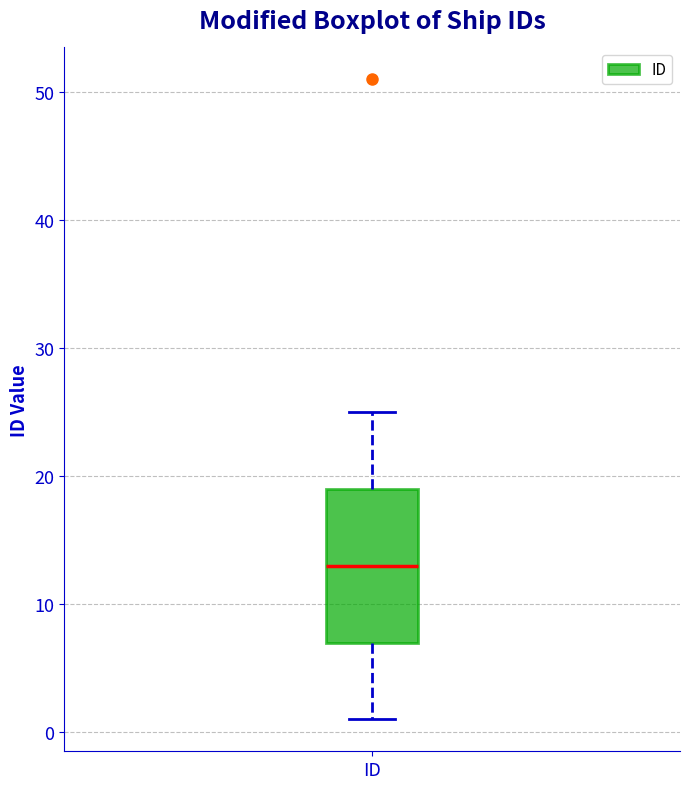

Transcribe this box plot: give where the median line is, the range the box spans, and where the two whiskers end, as read against the y-axis. The values are not printed on the chart, so give them approximately, as read against the axis.

median 13, box 7 to 19, whiskers 1 to 25